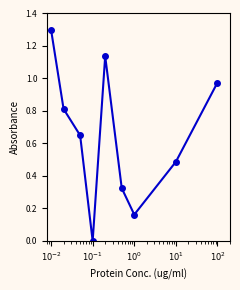

What is the sum of all values?

5.9